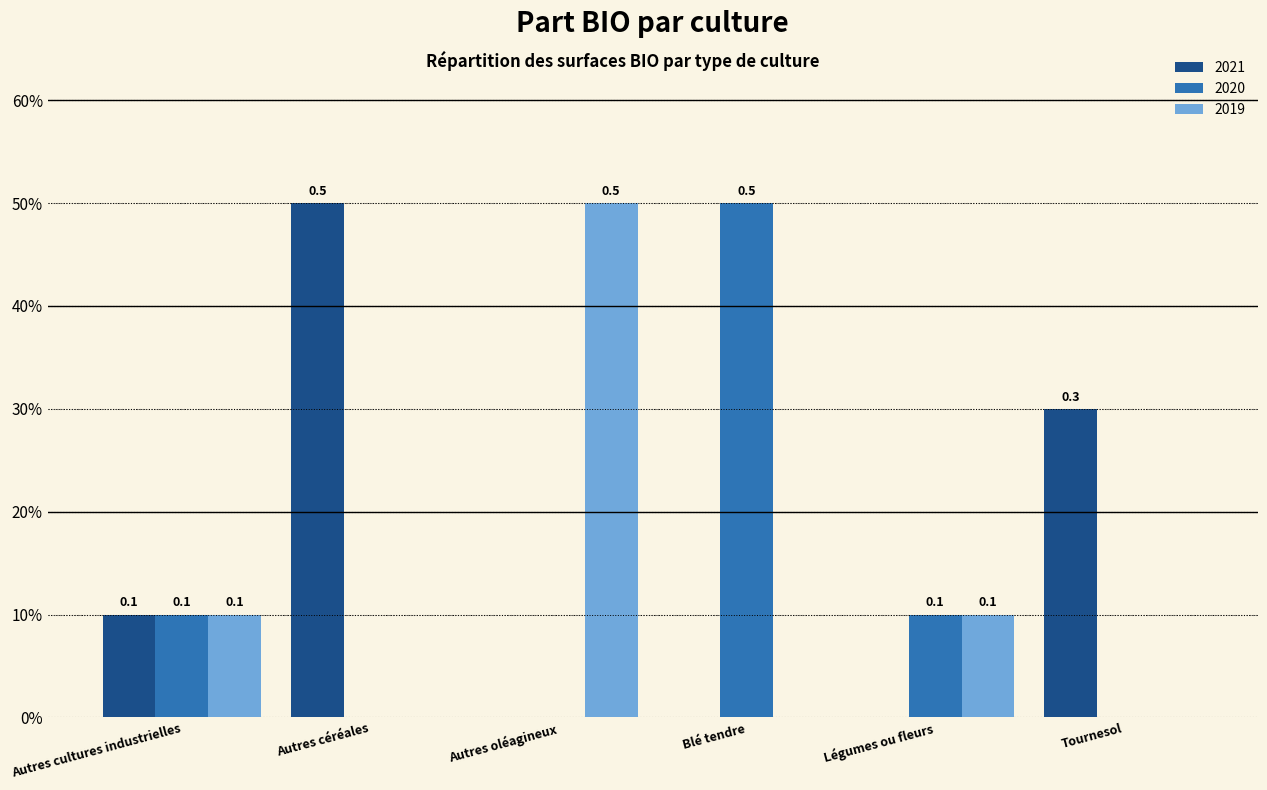

Are the bars horizontal?

No